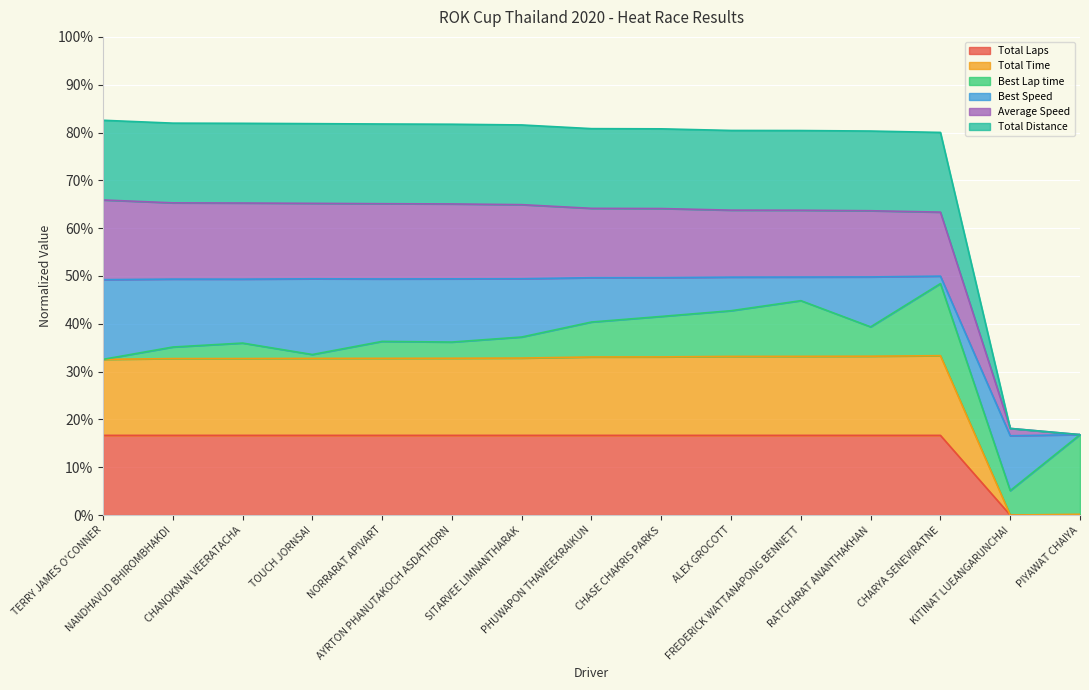

Where is Average Speed nearest to the value 0?

PIYAWAT CHAIYA